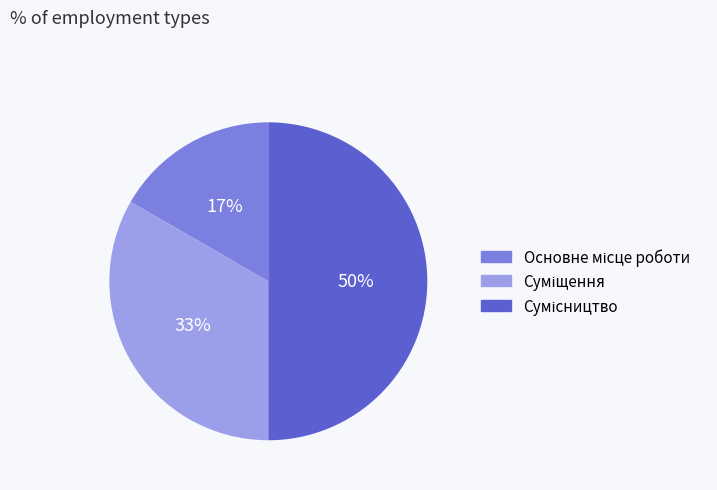

To the nearest percent, what is the average slice percentage?

33%